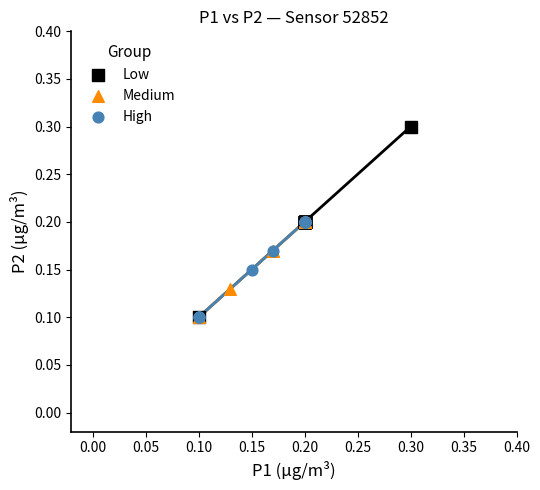

What are all the series names shown in the legend?

Low, Medium, High